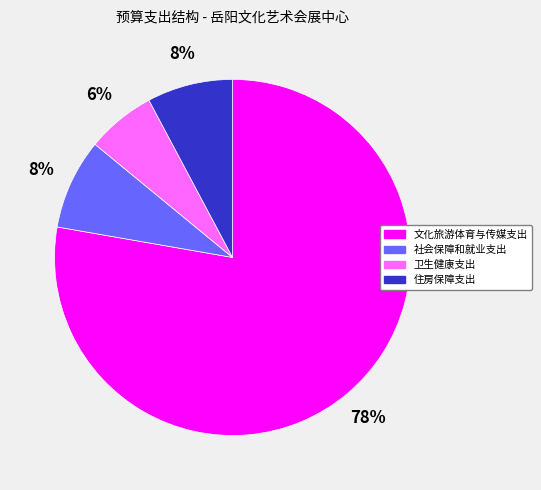

To the nearest percent, what is the combined percentage of 住房保障支出 and 文化旅游体育与传媒支出?

86%